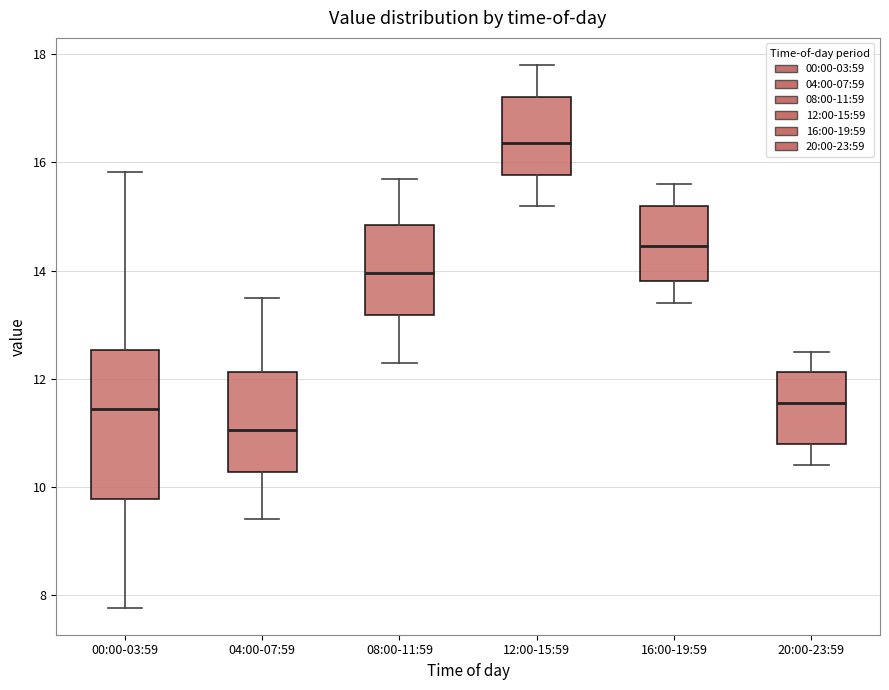

Which box is the tallest, from its lower edge to its upper edge?

00:00-03:59